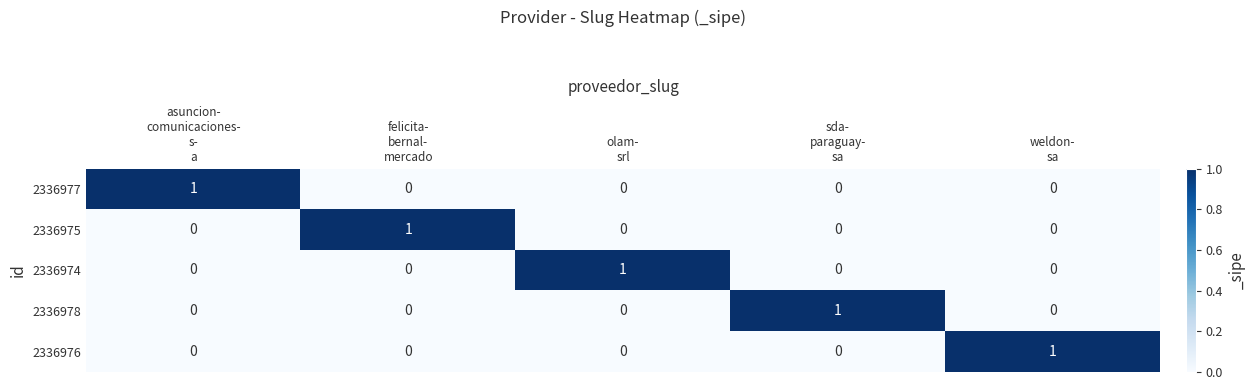

How many 2336978 values are between 0 and 1?

5